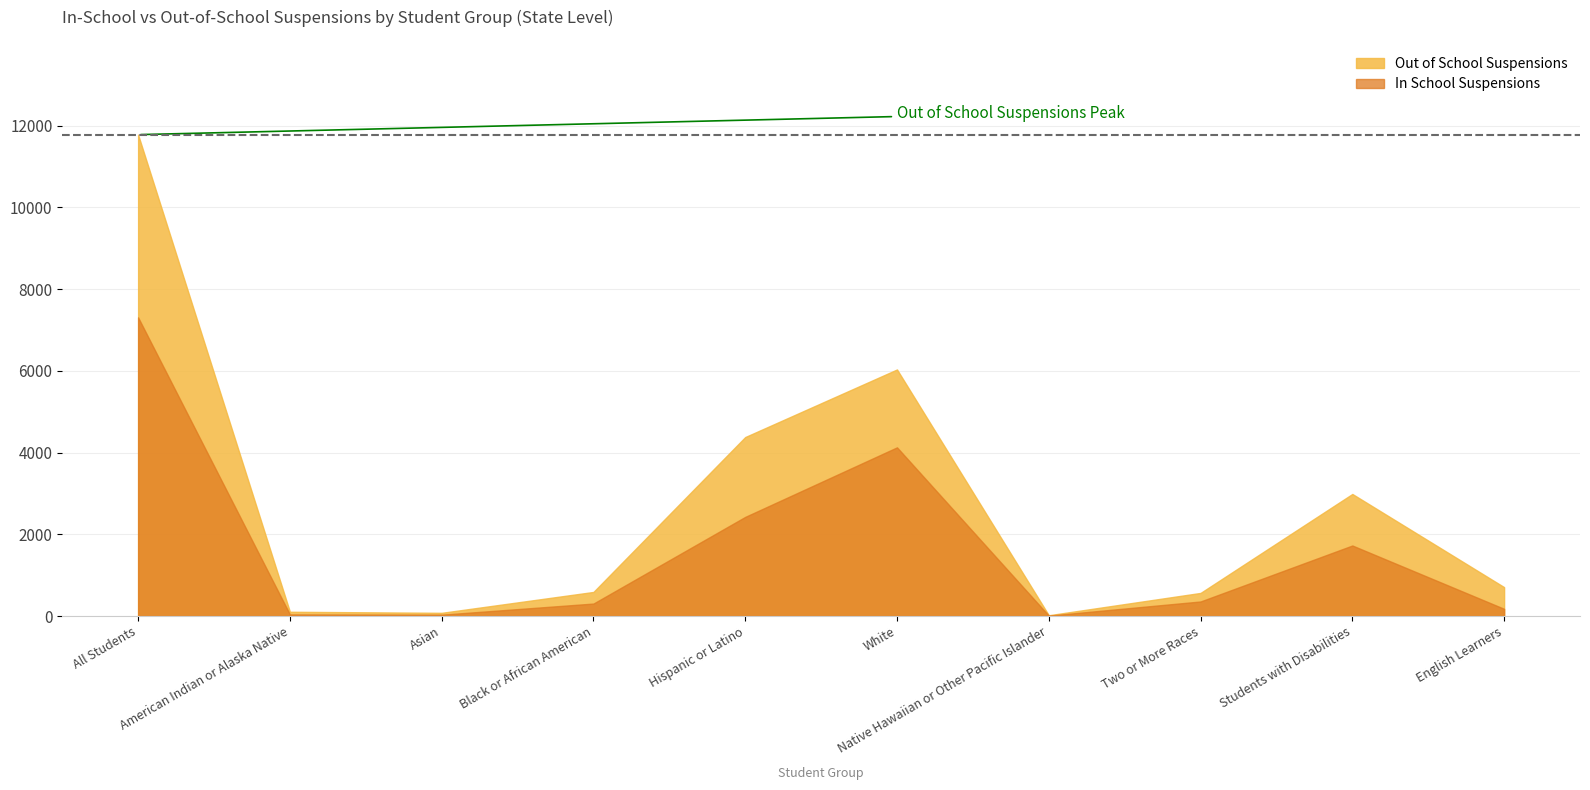

Rank the series by their average value, from highest to lowest.

Out of School Suspensions, In School Suspensions